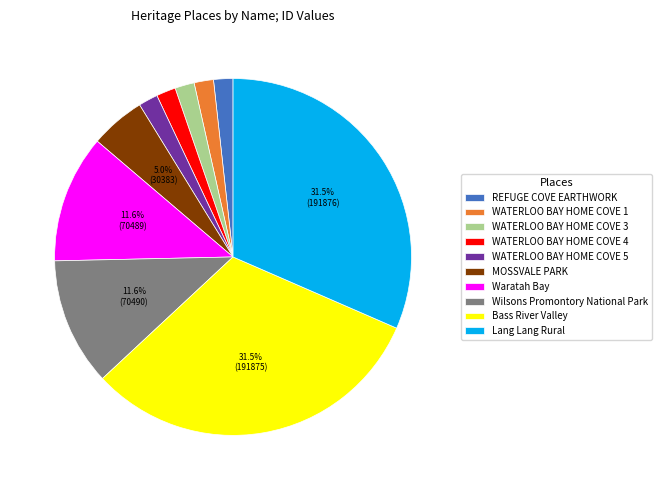

How many slices are in this pie chart?

10